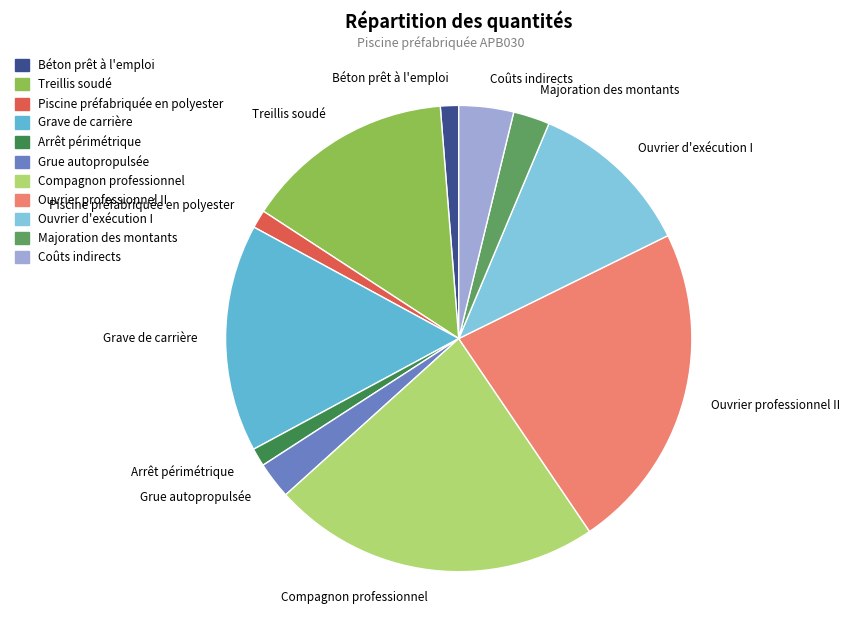

Approximately how many times larger is the value at Piscine préfabriquée en polyester compared to Coûts indirects?

0.3